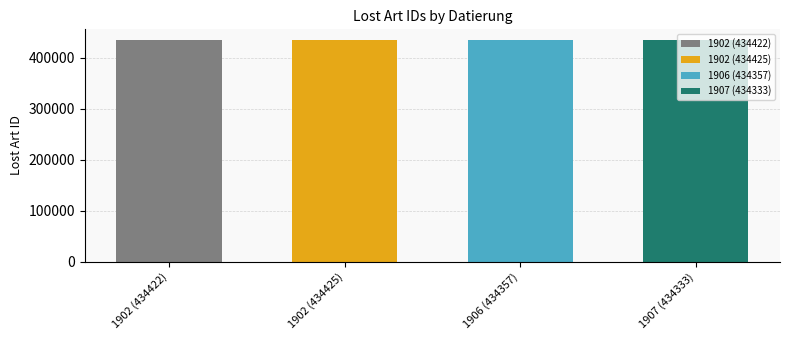

What is the value of the 3rd bar from the left?

434357